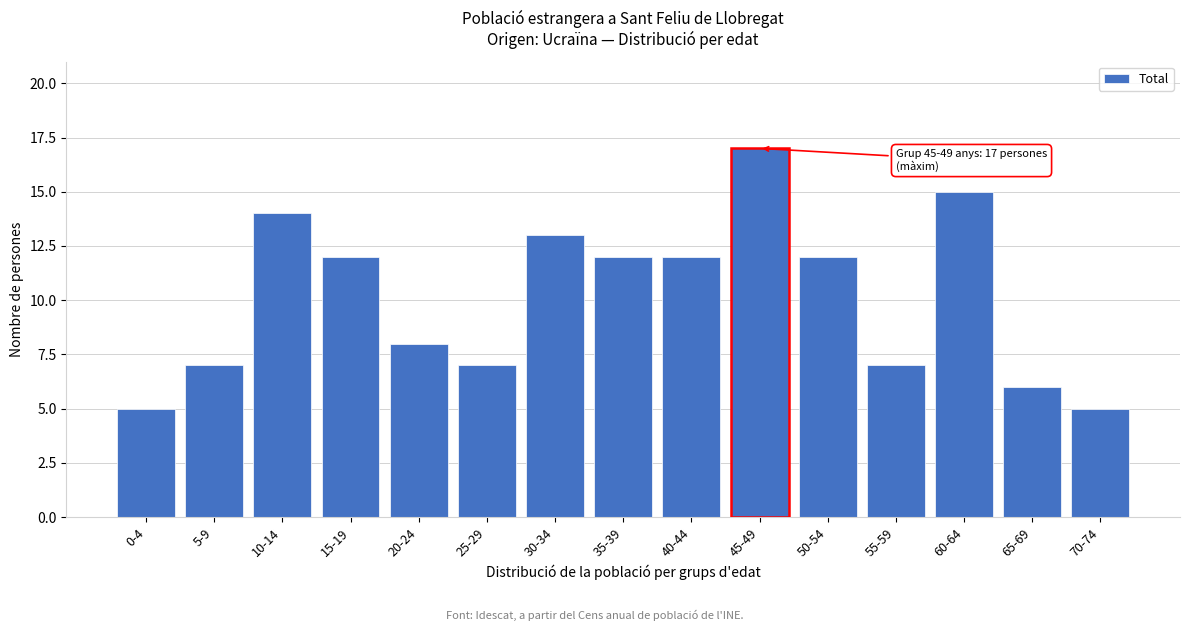

Reading left to right, list all the values displayed in this chart.

0-4=5	5-9=7	10-14=14	15-19=12	20-24=8	25-29=7	30-34=13	35-39=12	40-44=12	45-49=17	50-54=12	55-59=7	60-64=15	65-69=6	70-74=5